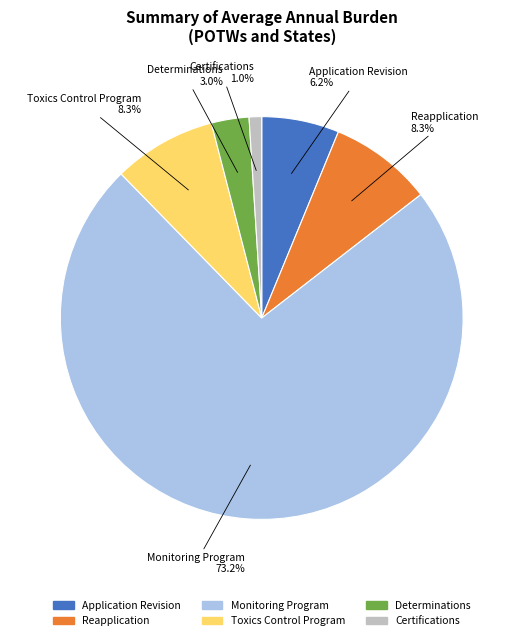

Is it true that Reapplication is 8% of the pie?

True